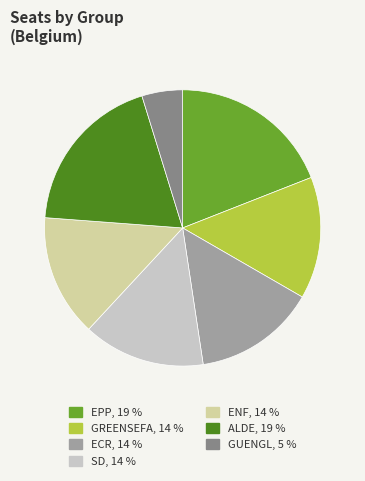

Combined, do GREENSEFA and EPP account for over 50%?

No